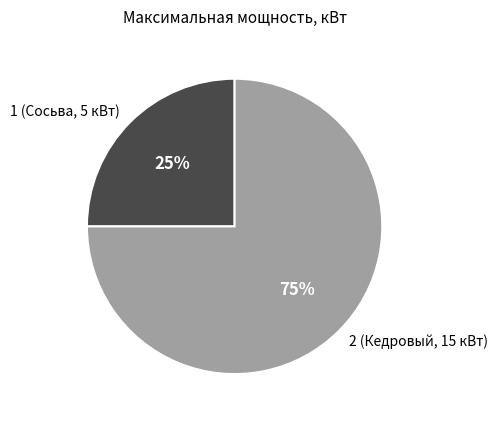

To the nearest percent, what percentage of the pie is 1 (Сосьва, 5 кВт)?

25%